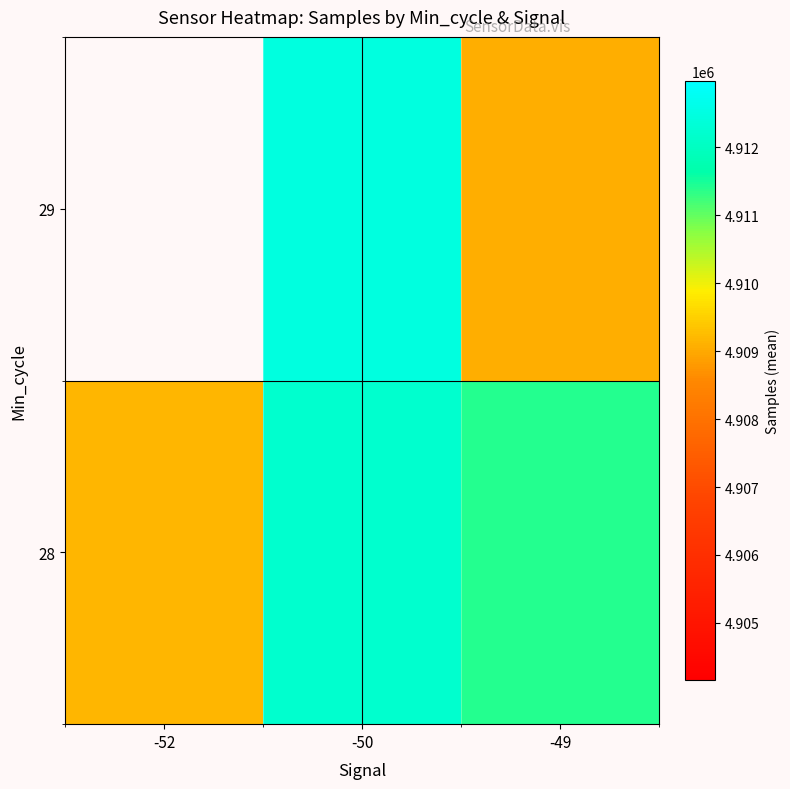

What is the spread (max minus min) of values at -50?

277.2